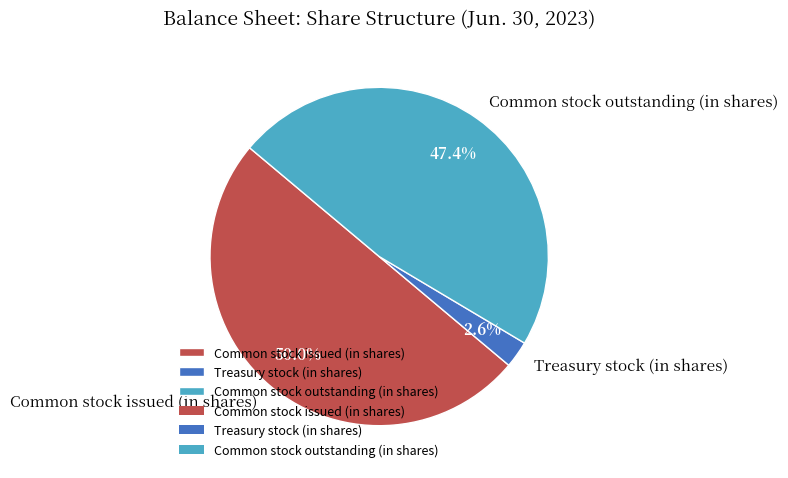

Is it true that Common stock outstanding (in shares) is 47% of the pie?

True